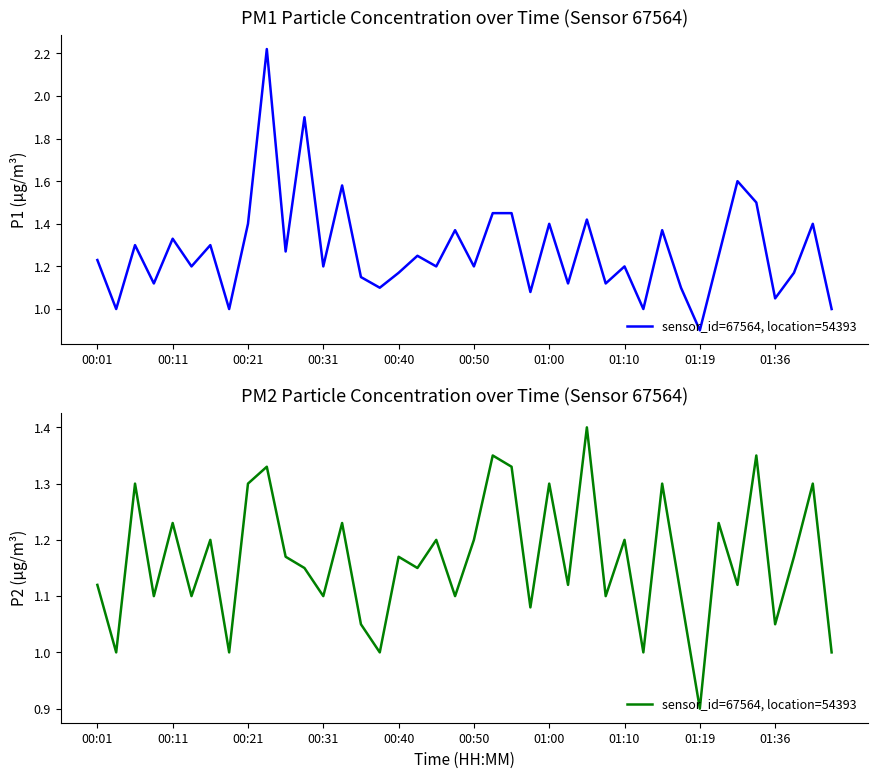

Rank the categories by value from highest to lowest.

26, 21, 35, 01:36, 22, 00:21, 01:19, 24, 30, 38, 00:40, 13, 33, 01:00, 18, 20, 28, 10, 16, 37, 11, 17, 00:01, 25, 34, 00:31, 00:50, 12, 19, 27, 31, 23, 14, 36, 00:11, 01:10, 15, 29, 39, 32